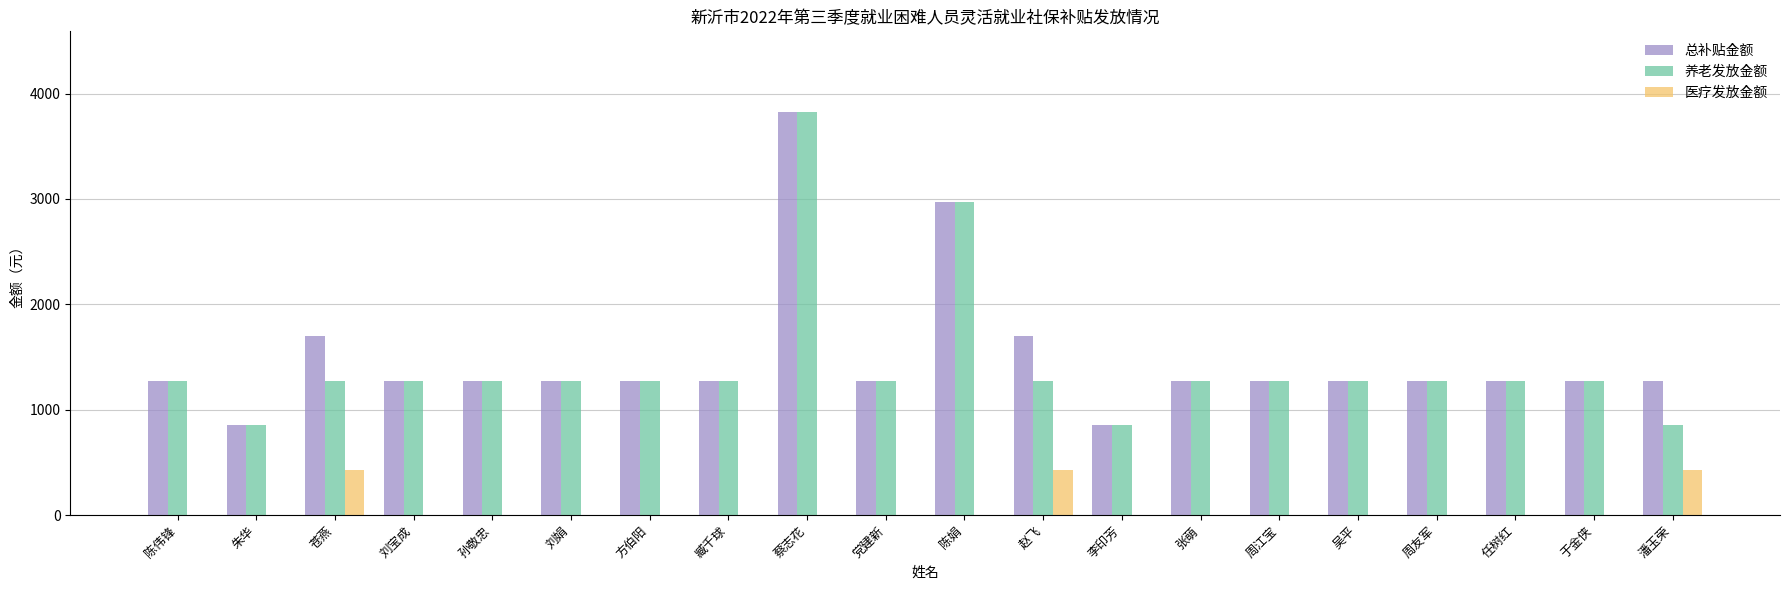

What is the greatest value displayed?

3825